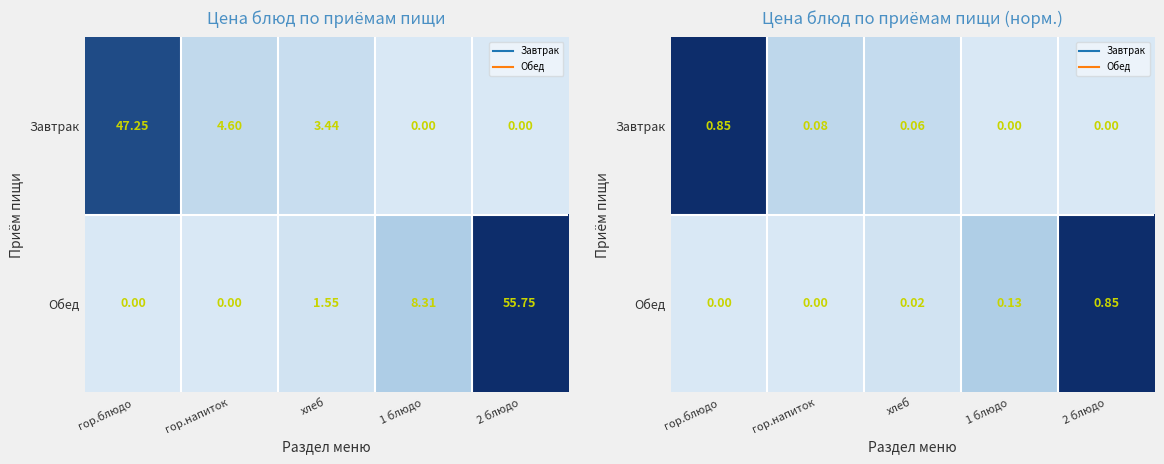

How many data points does each series have?

5